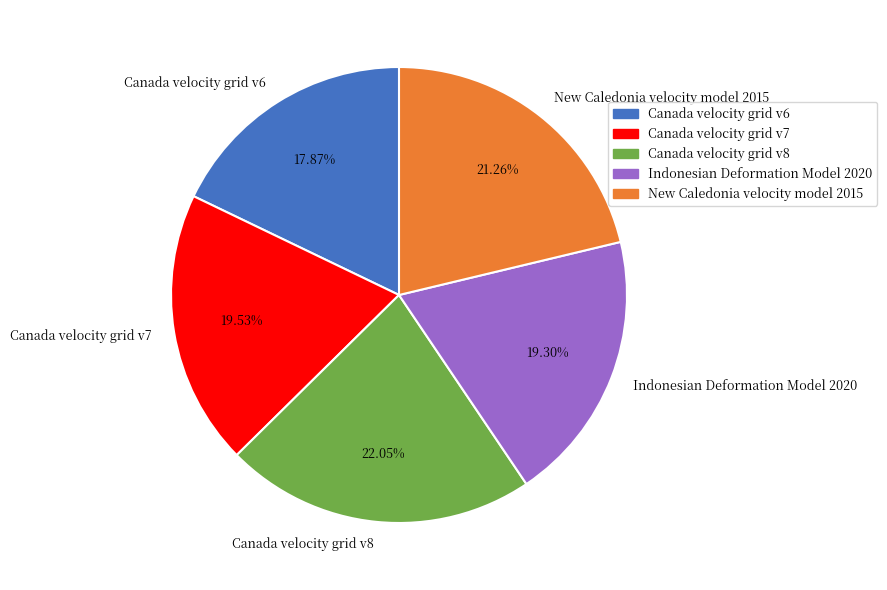

To the nearest percent, what is the average slice percentage?

20%